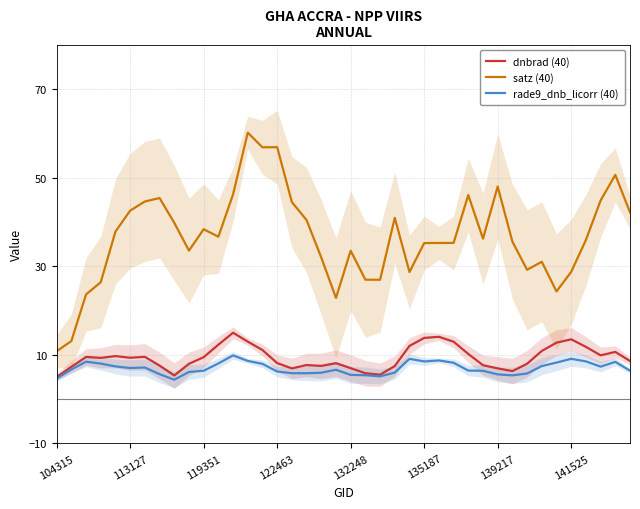

What is the difference between the dnbrad (40) values at 119351 and 135187?

4.3